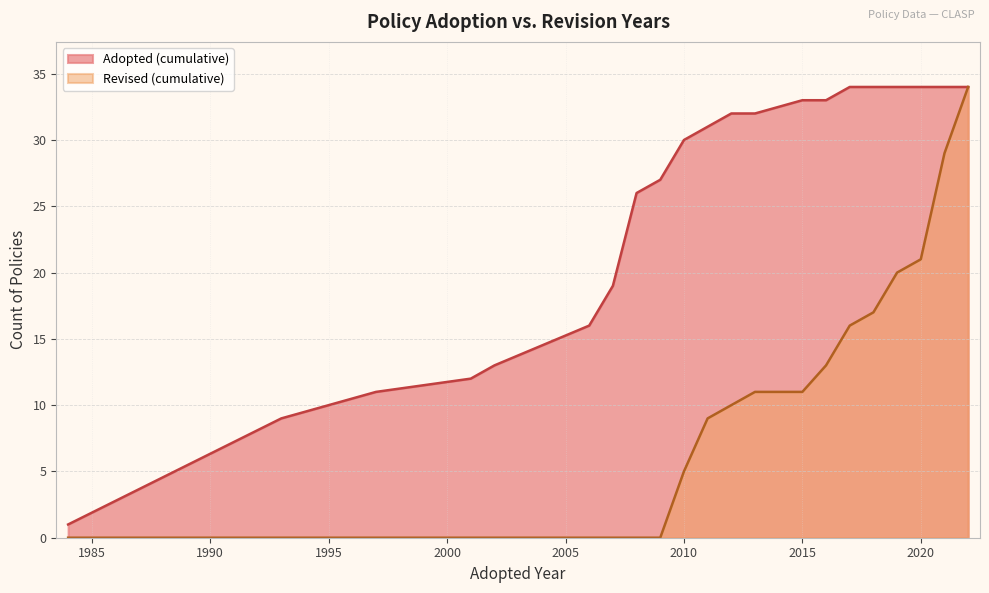

Rank the series by their maximum value, from highest to lowest.

Revised, Adopted